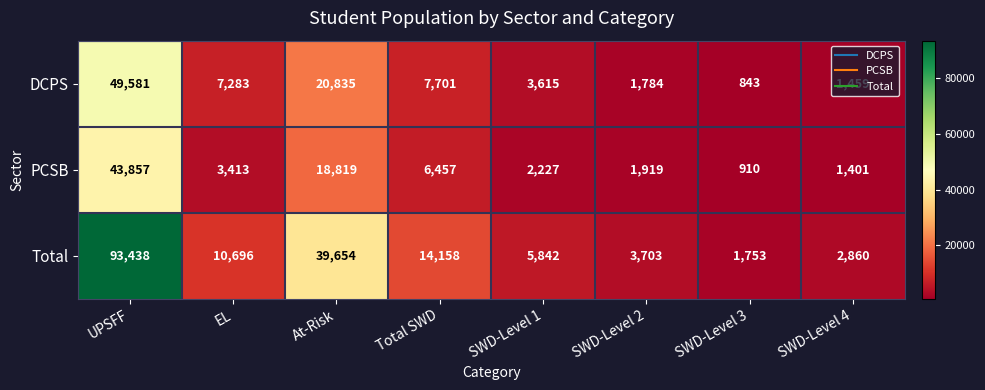

Count the number of data series in this chart.

3